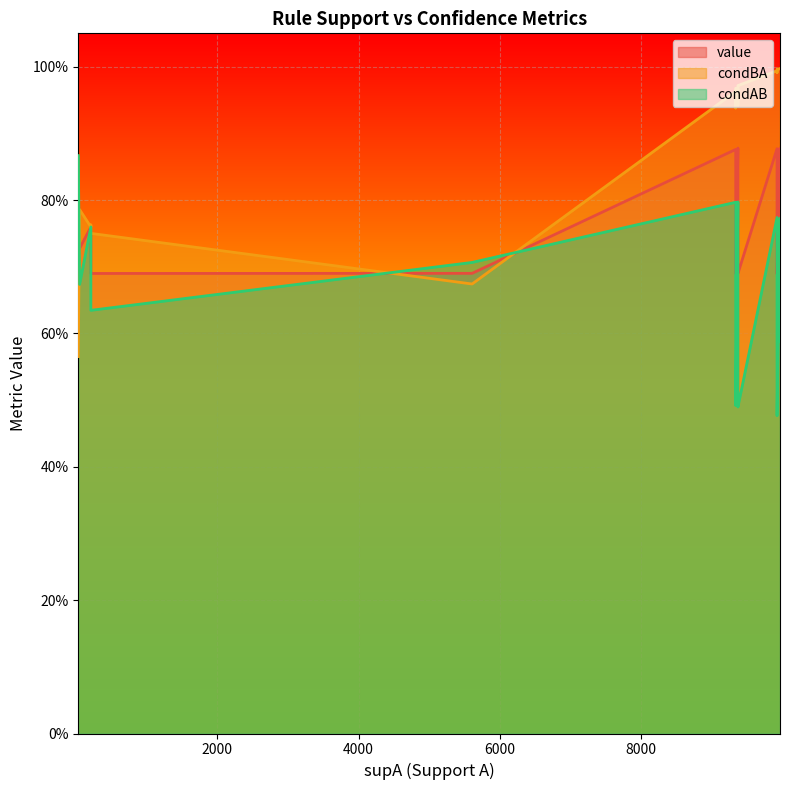

Is the value of value at 8 greater than the value of condBA at 2?

No